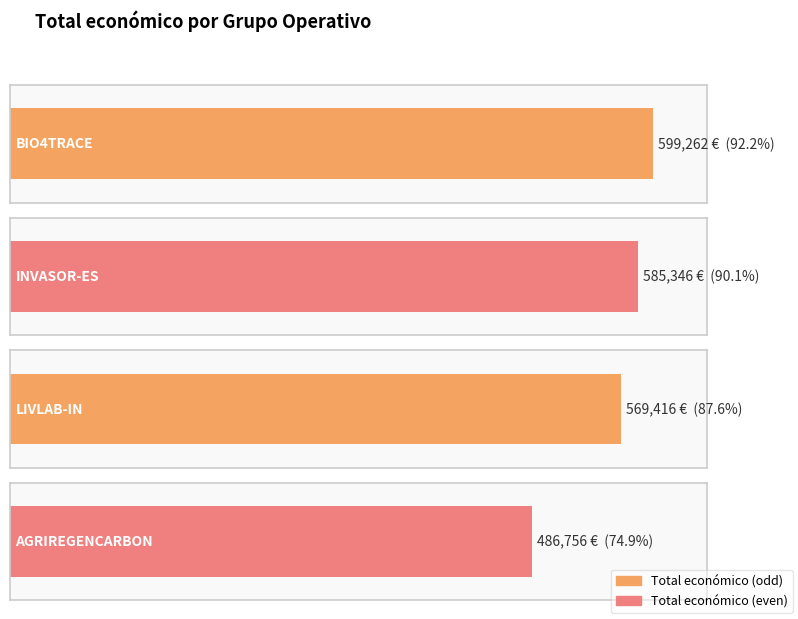

What value does the data have at AGRIREGENCARBON, to the nearest 10?

486760